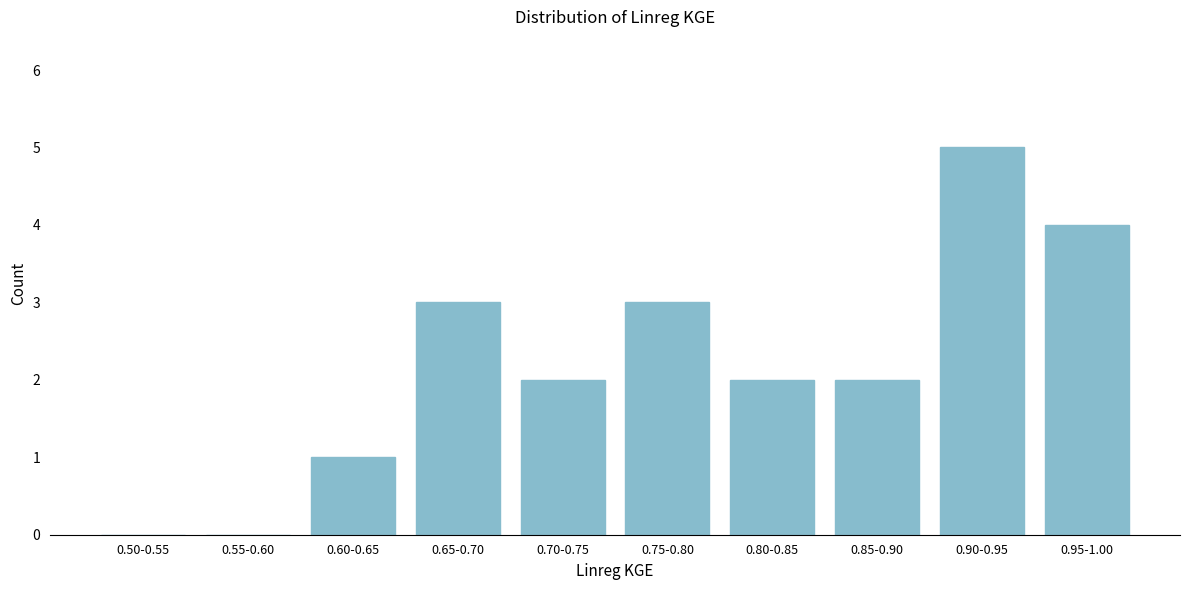

Reading right to left, list all the values displayed in this chart.

0.95-1.00=4	0.90-0.95=5	0.85-0.90=2	0.80-0.85=2	0.75-0.80=3	0.70-0.75=2	0.65-0.70=3	0.60-0.65=1	0.55-0.60=0	0.50-0.55=0